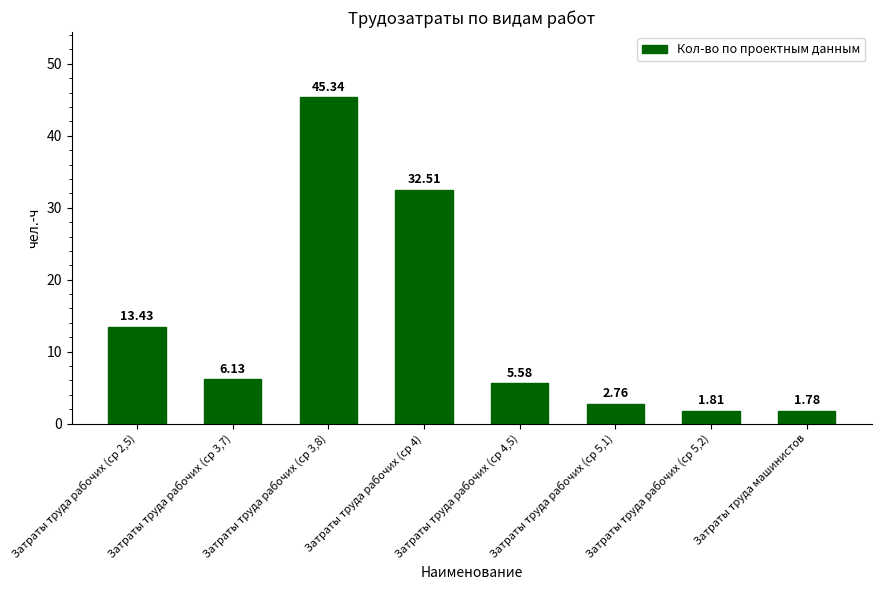

How many data points does each series have?

8